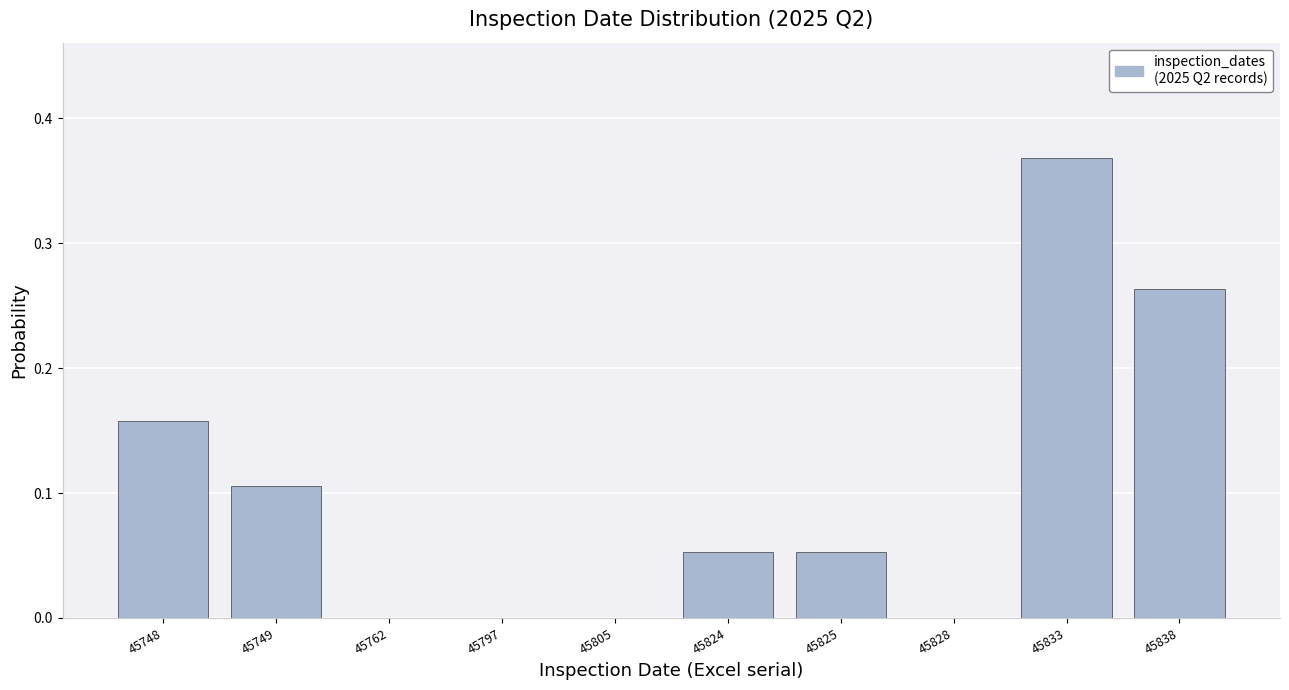

Which category has the highest value across all series?

45833